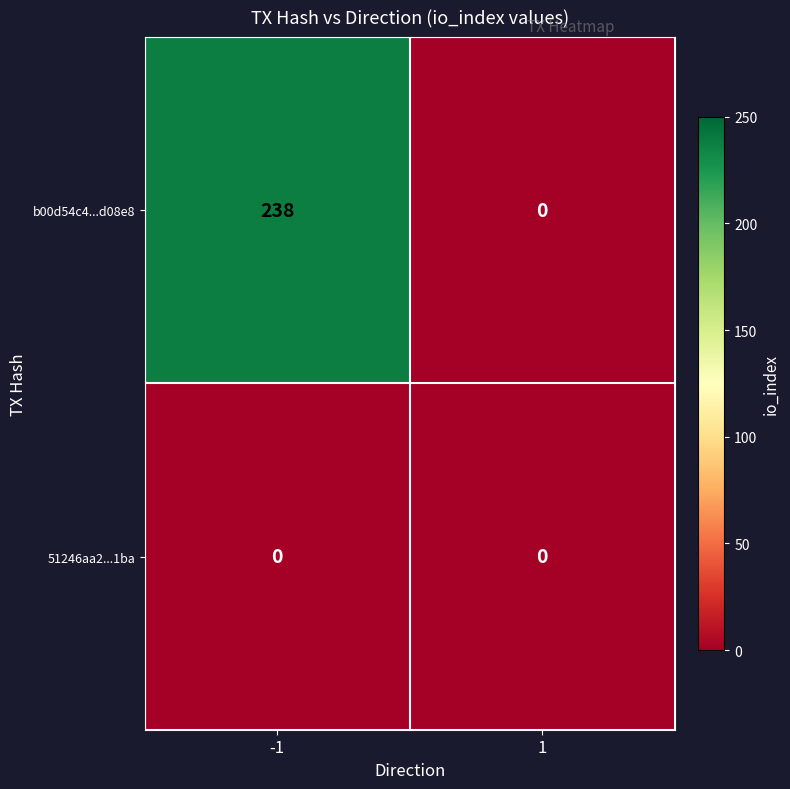

At which category is the sum across all series the highest?

-1